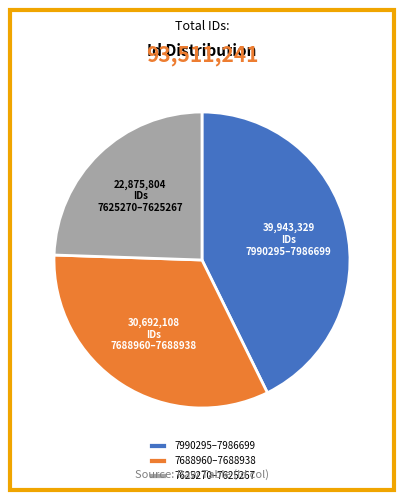

Does any single category account for the majority?

No